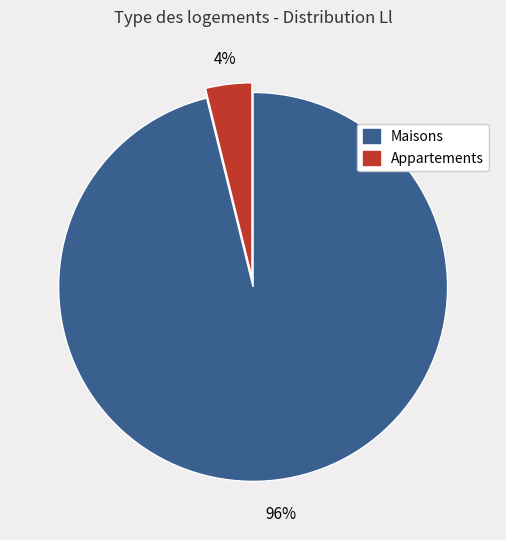

Is there a majority slice in this chart?

Yes